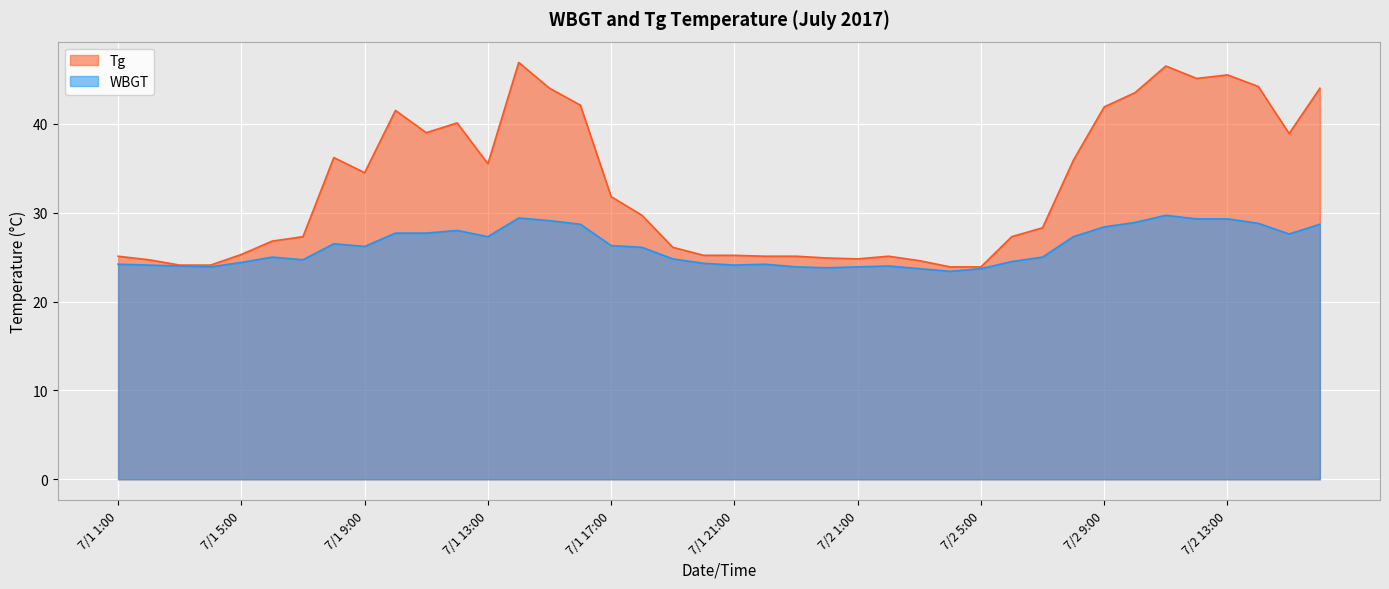

List the labels in order of Tg value, largest first.

7/1 14:00, 7/2 11:00, 7/2 13:00, 7/2 12:00, 7/2 14:00, 7/1 15:00, 7/2 16:00, 7/2 10:00, 7/1 16:00, 7/2 9:00, 7/1 10:00, 7/1 12:00, 7/1 11:00, 7/2 15:00, 7/1 8:00, 7/2 8:00, 7/1 13:00, 7/1 9:00, 7/1 17:00, 7/1 18:00, 7/2 7:00, 7/1 7:00, 7/2 6:00, 7/1 6:00, 7/1 19:00, 7/1 5:00, 7/1 20:00, 7/1 21:00, 7/1 1:00, 7/1 22:00, 7/1 23:00, 7/2 2:00, 7/1 24:00, 7/2 1:00, 7/1 2:00, 7/2 3:00, 7/1 3:00, 7/1 4:00, 7/2 4:00, 7/2 5:00